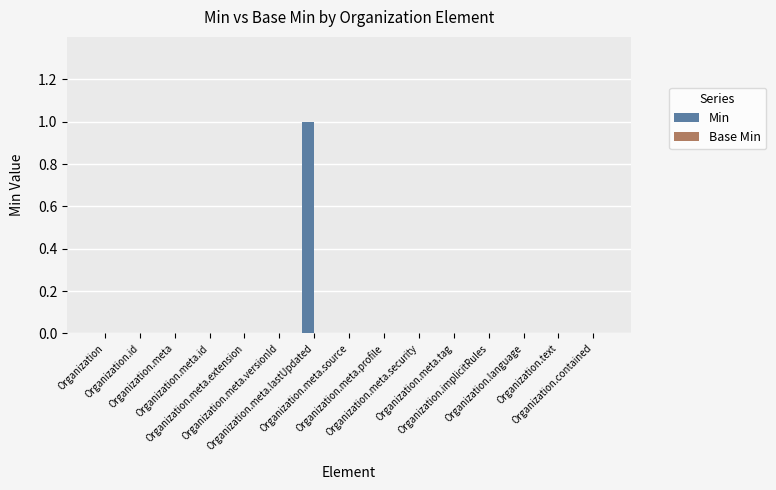

How many distinct data groups are displayed?

1